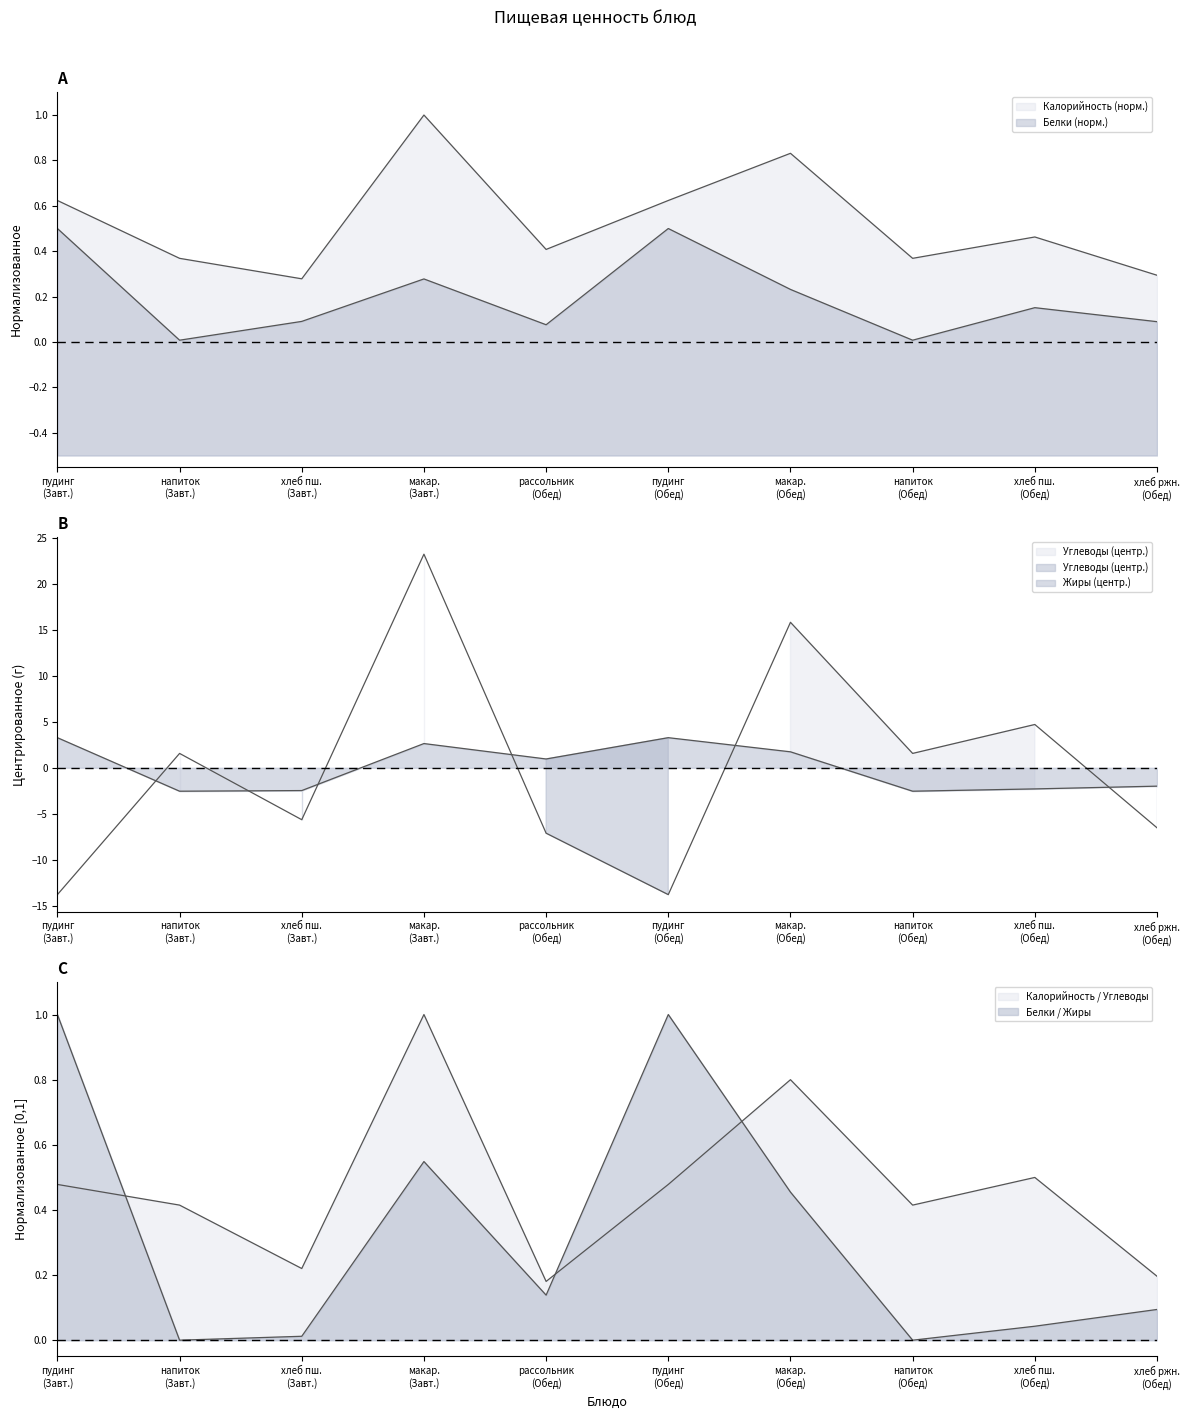

Reading left to right, extract all data points from this chart.

Калорийность: 0.6	0.4	0.3	1.0	0.4	0.6	0.8	0.4	0.5	0.3
Белки: 0.5	0.0	0.1	0.3	0.1	0.5	0.2	0.0	0.2	0.1
Жиры: 3.3	-2.6	-2.5	2.6	1.0	3.3	1.7	-2.6	-2.3	-2.0
Углеводы: -13.8	1.6	-5.7	23.3	-7.1	-13.8	15.8	1.6	4.7	-6.5